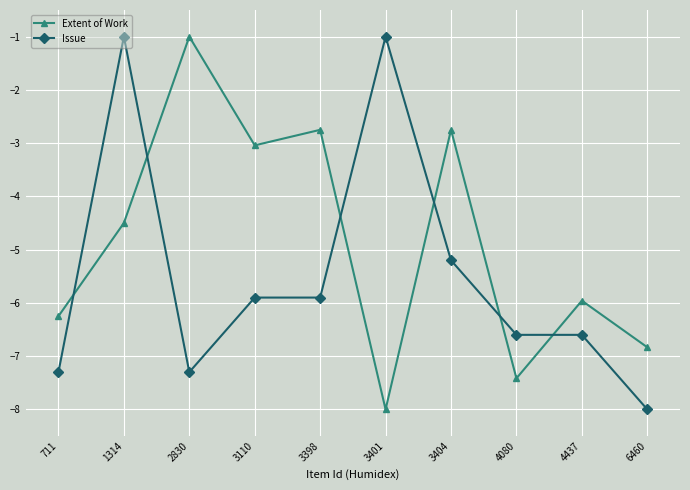

True or false: Issue and Extent of Work intersect in this chart.

True